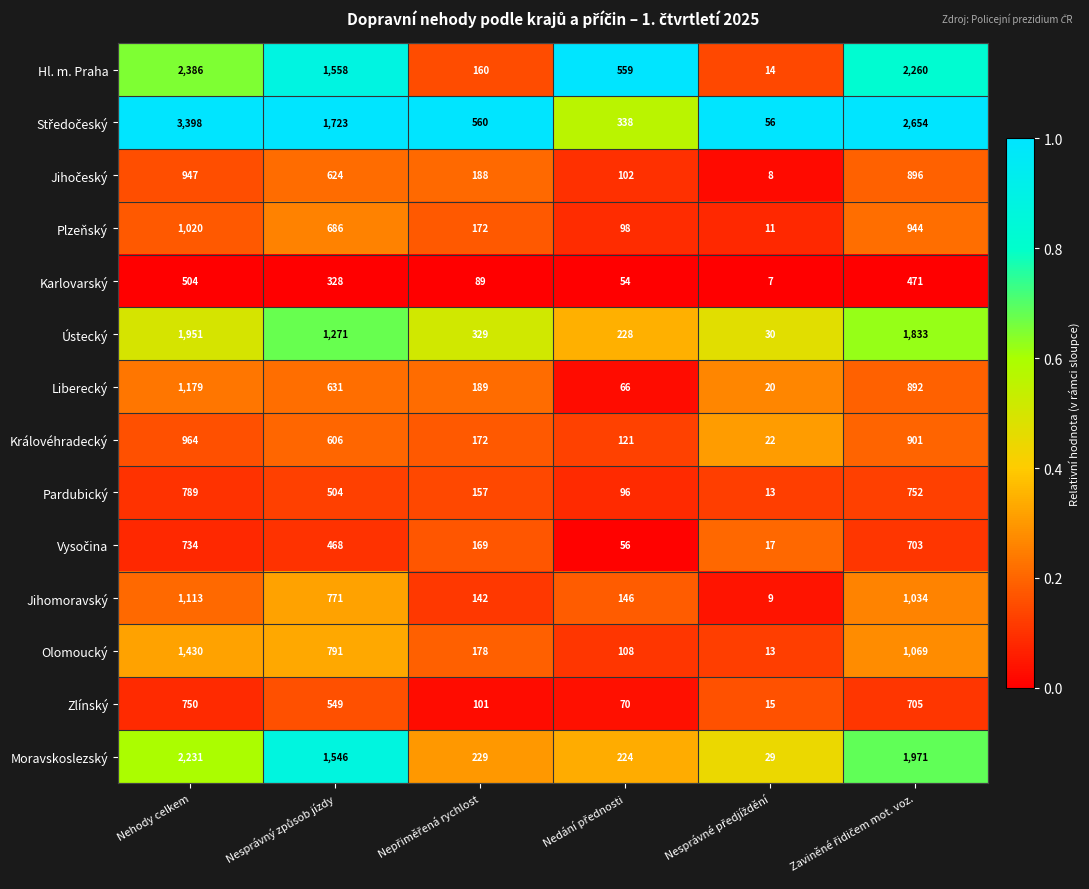

What is the maximum value shown in the chart?

3398